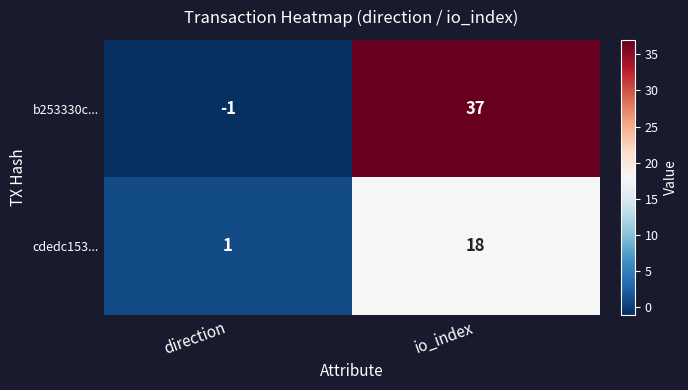

List the labels in order of b253330c... value, smallest first.

direction, io_index